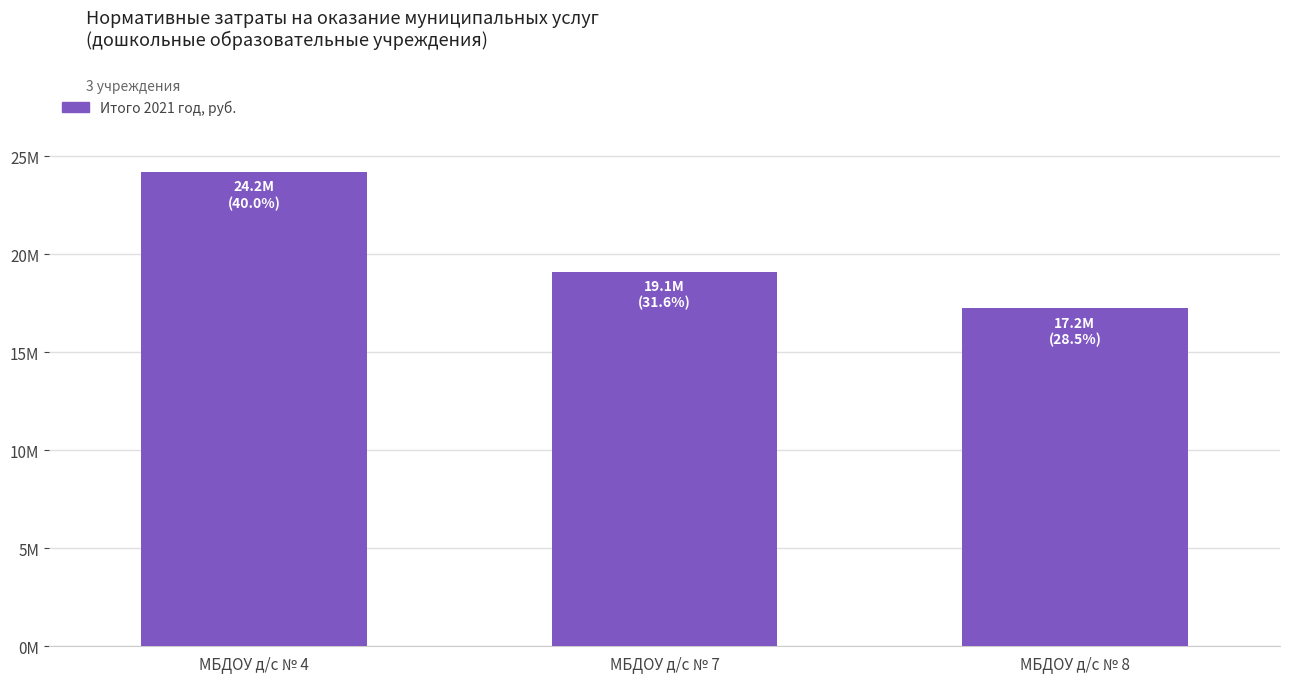

What is the change in value from МБДОУ д/с № 4 to МБДОУ д/с № 7?

-5074677.0